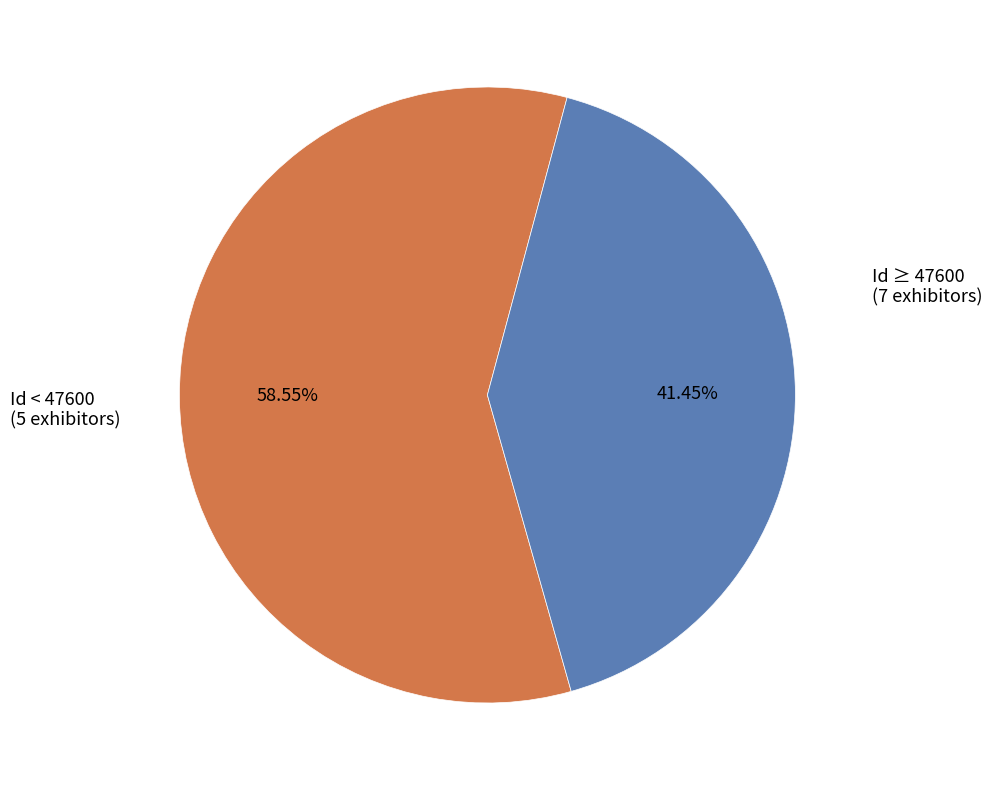

Is there any slice that represents more than half of the pie?

Yes